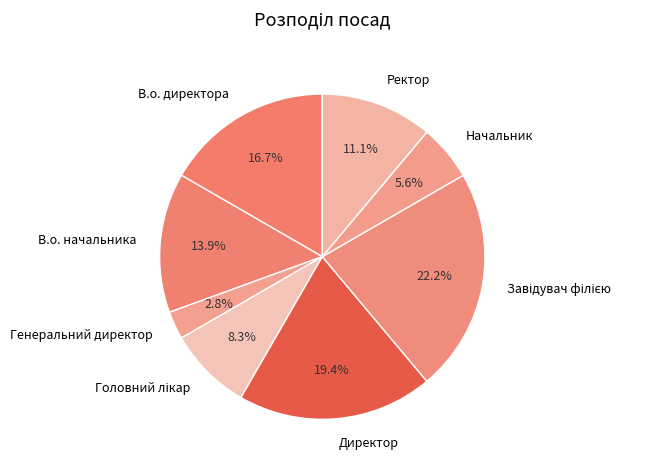

To the nearest percent, what is the combined percentage of Генеральний директор and Директор?

22%